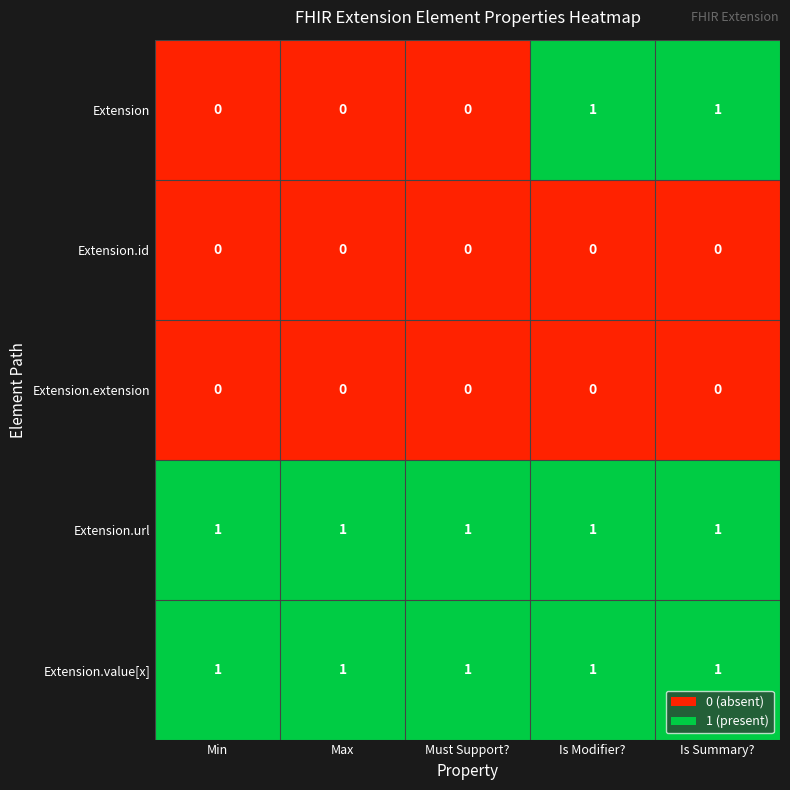

Reading left to right, what are all the values shown in this chart?

Extension: 0	0	0	1	1
Extension.id: 0	0	0	0	0
Extension.extension: 0	0	0	0	0
Extension.url: 1	1	1	1	1
Extension.value[x]: 1	1	1	1	1